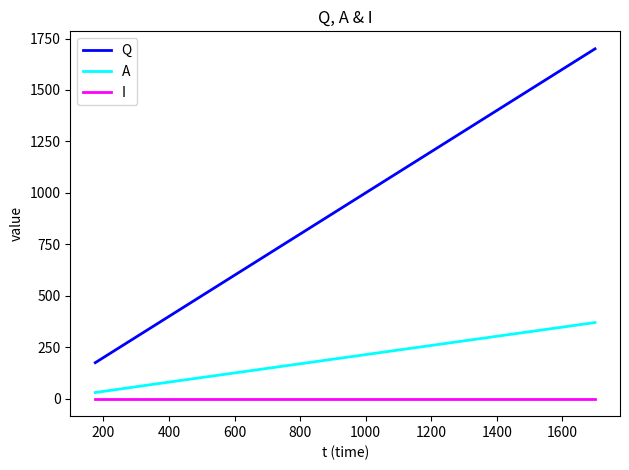

What is the maximum value shown in the chart?

1700.0